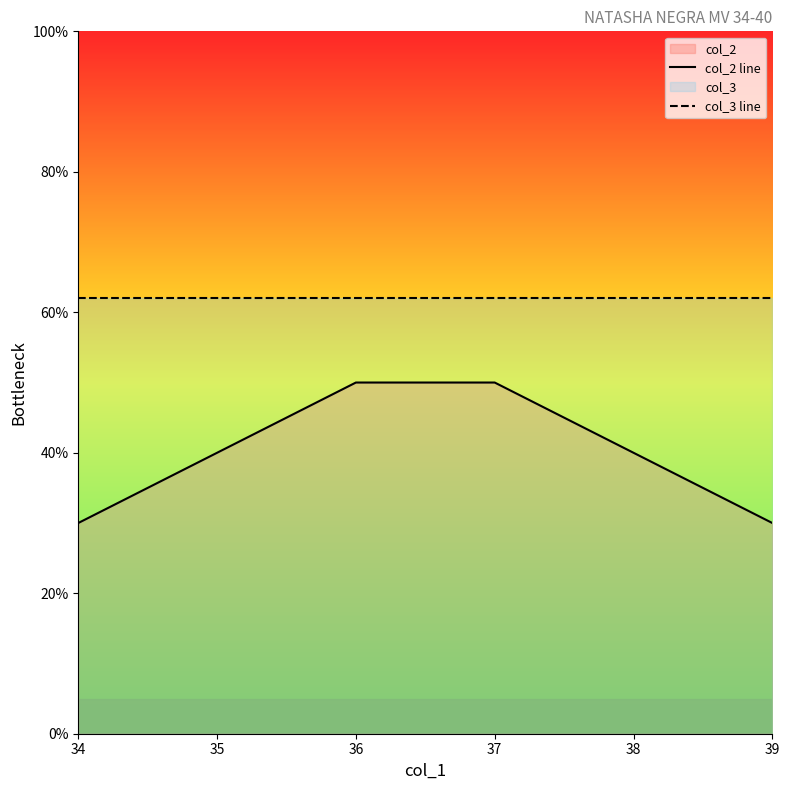

Reading right to left, extract all data points from this chart.

col_2 line: 30	40	50	50	40	30
col_3 line: 62	62	62	62	62	62